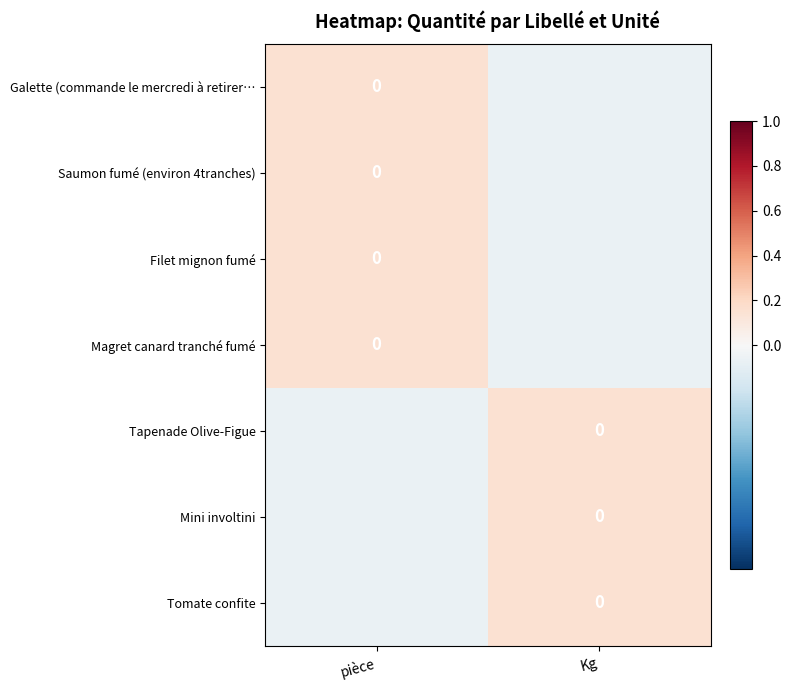

At which label does Filet mignon fumé reach its peak?

pièce